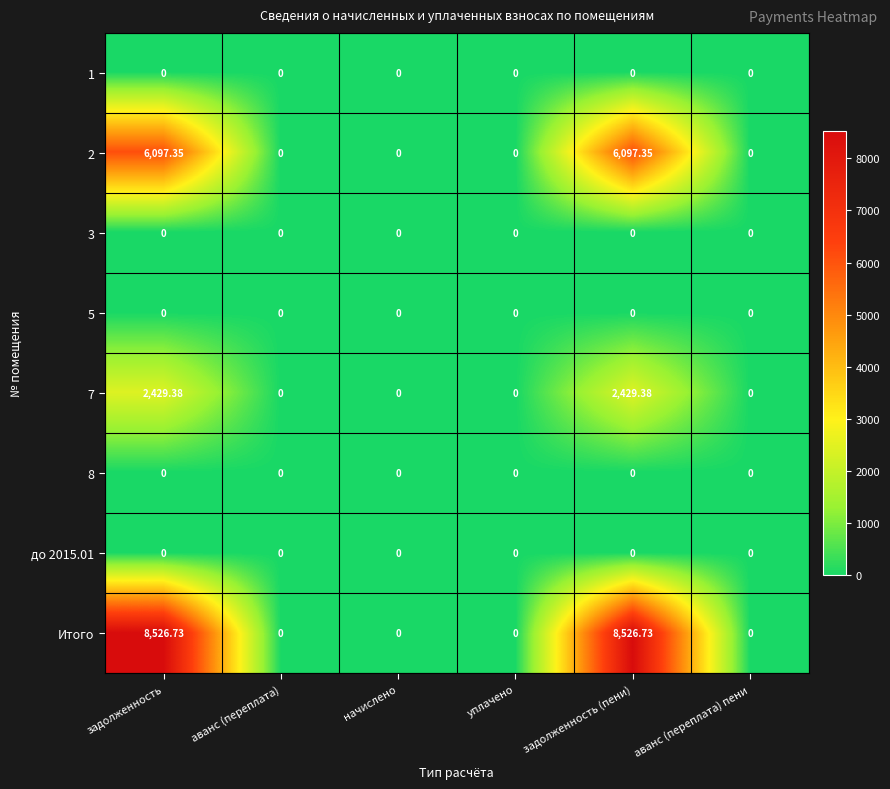

Count the number of categories in the chart.

6